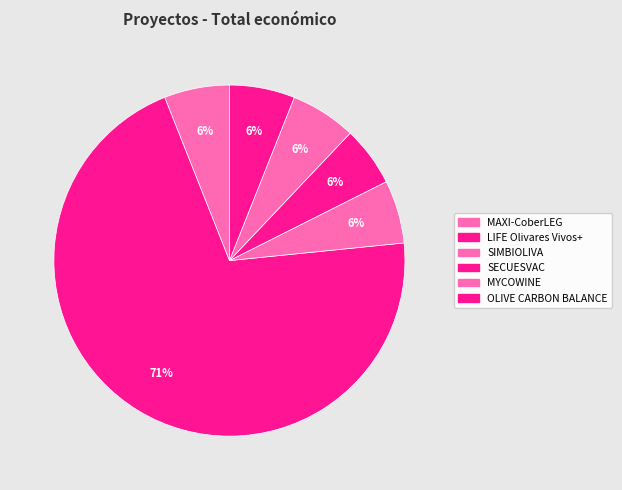

How many slices are in this pie chart?

6